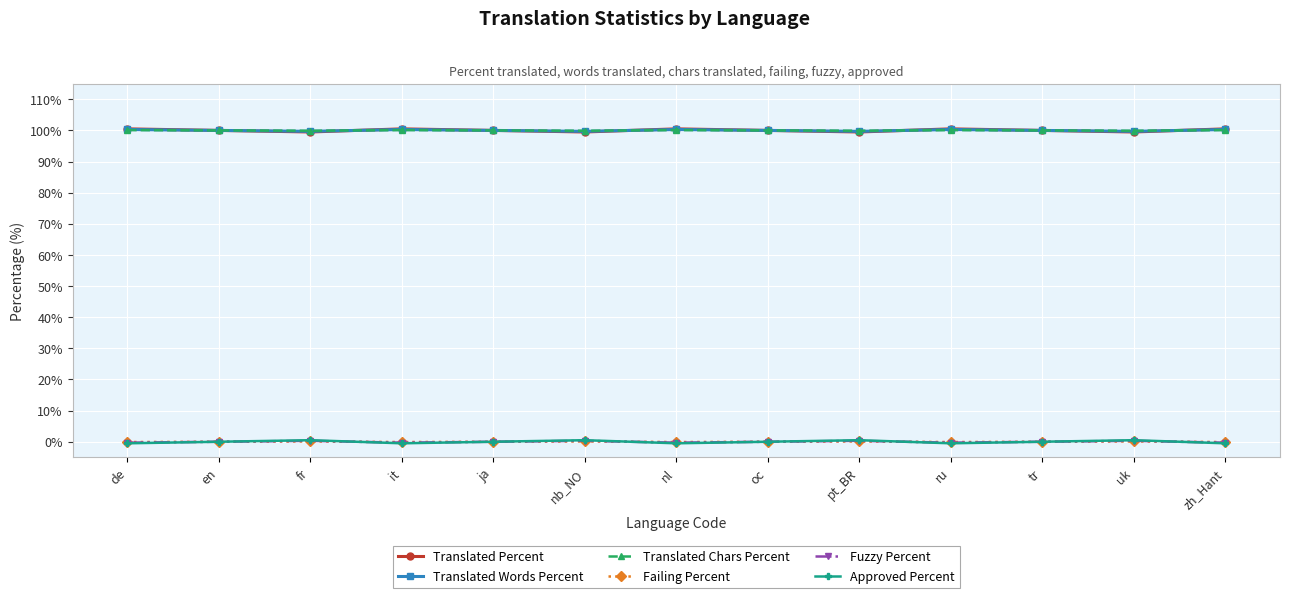

What is the difference between the second highest and second lowest values in the Failing Percent series?

0.2